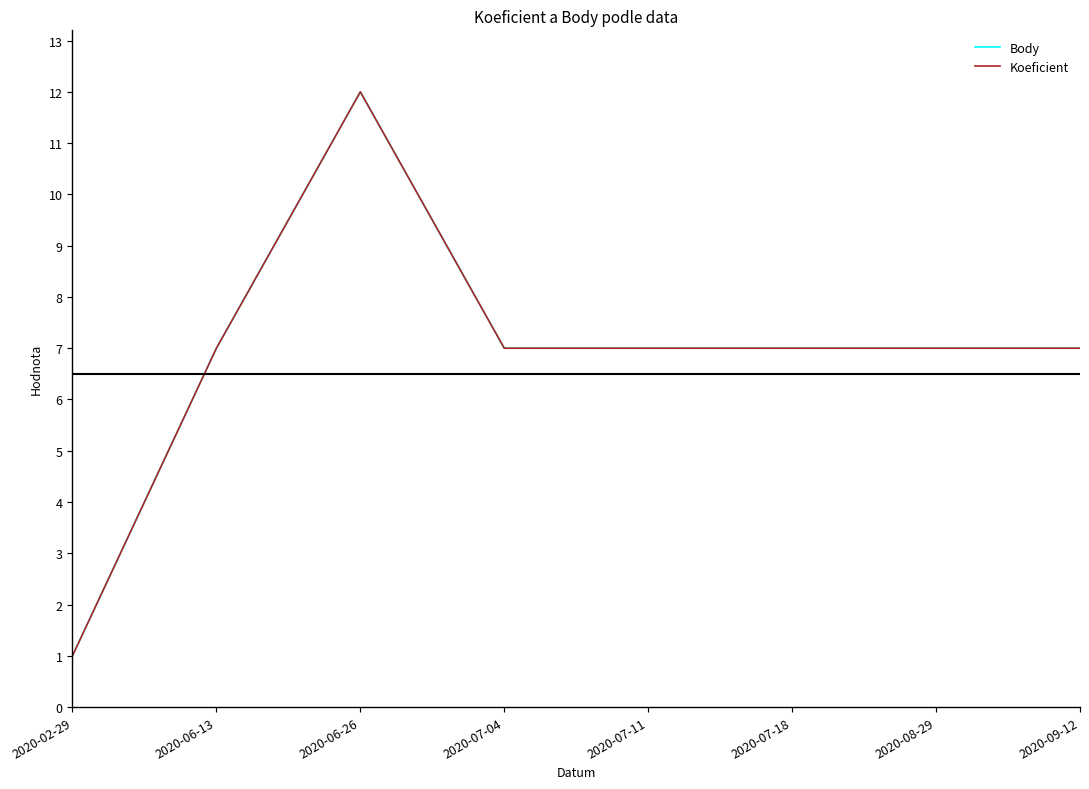

Is this an area chart (filled region under the line)?

No